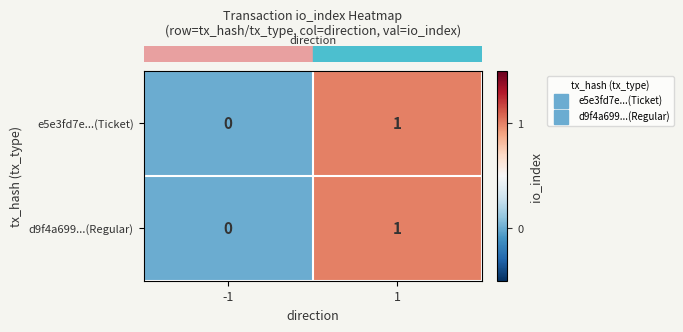

True or false: d9f4a699...(Regular) has a value of 1 at 1.

True